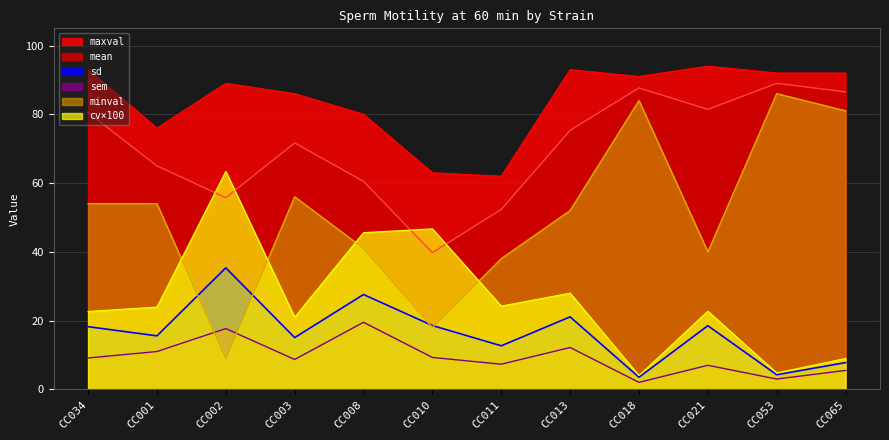

What are all the series names shown in the legend?

mean, sd, sem, minval, maxval, cv